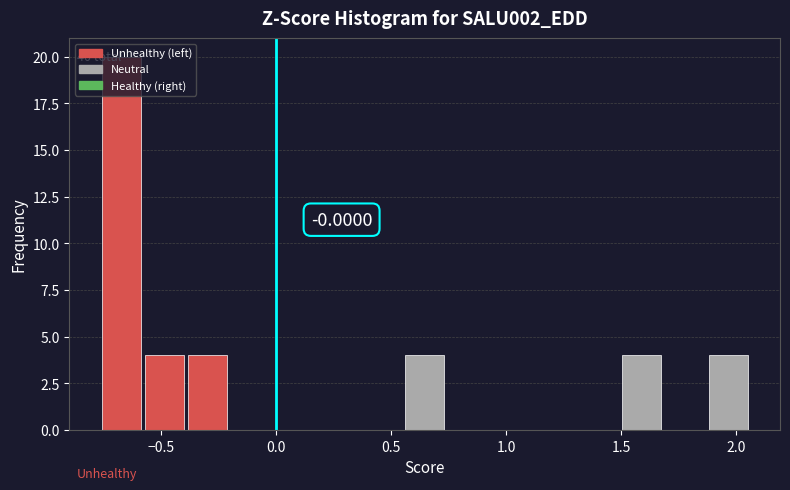

Around what value on the x-axis is the tallest bar? Give the approximate position of its centre, as read against the axis.

-0.65